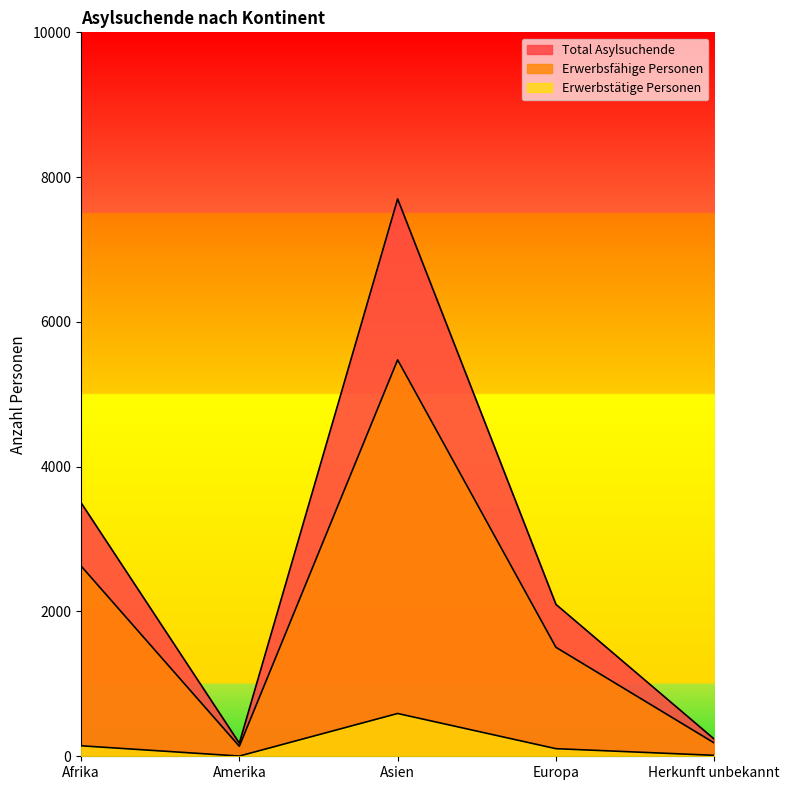

How many lines are shown in the chart?

3